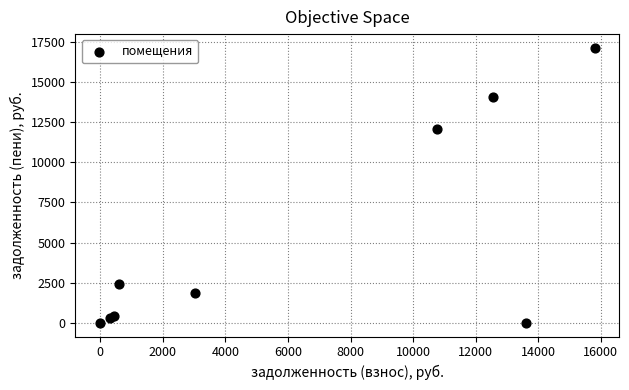

What Y value in the scatter plot is closest to 8571?

12086.6